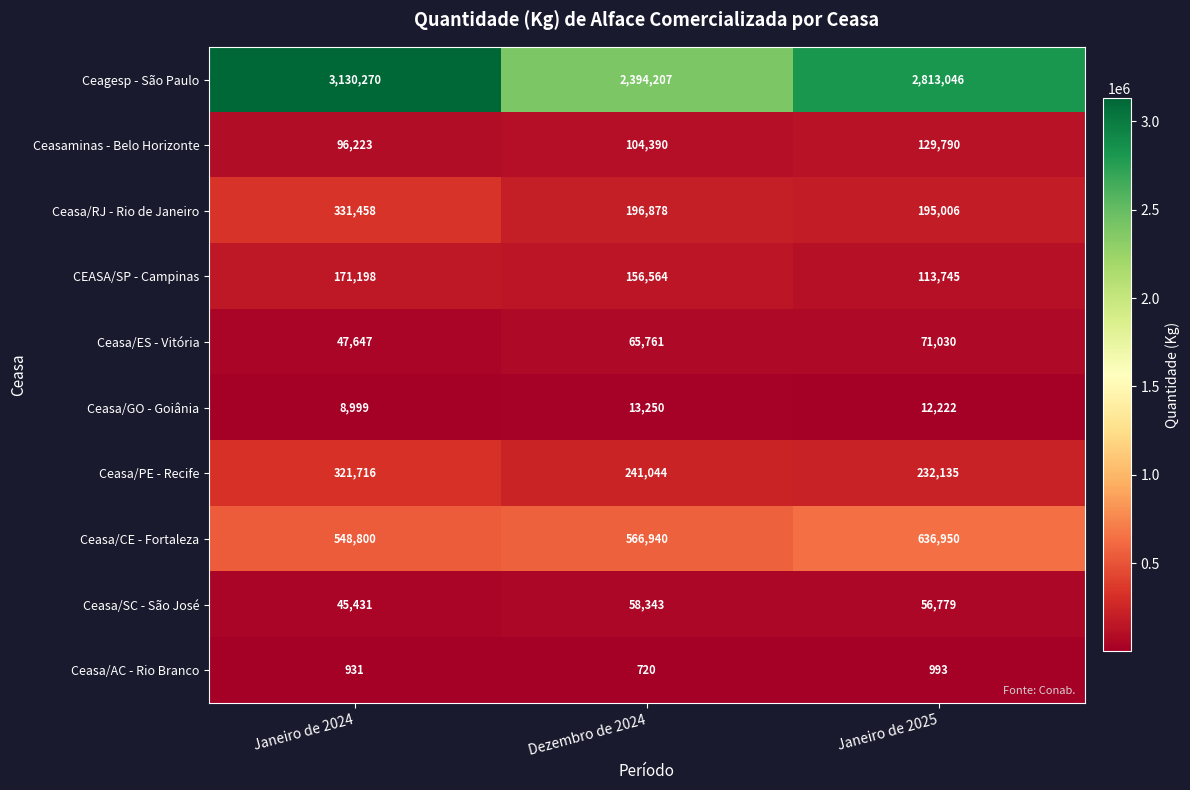

Which series changed the most between Janeiro de 2024 and Janeiro de 2025?

Ceagesp - São Paulo